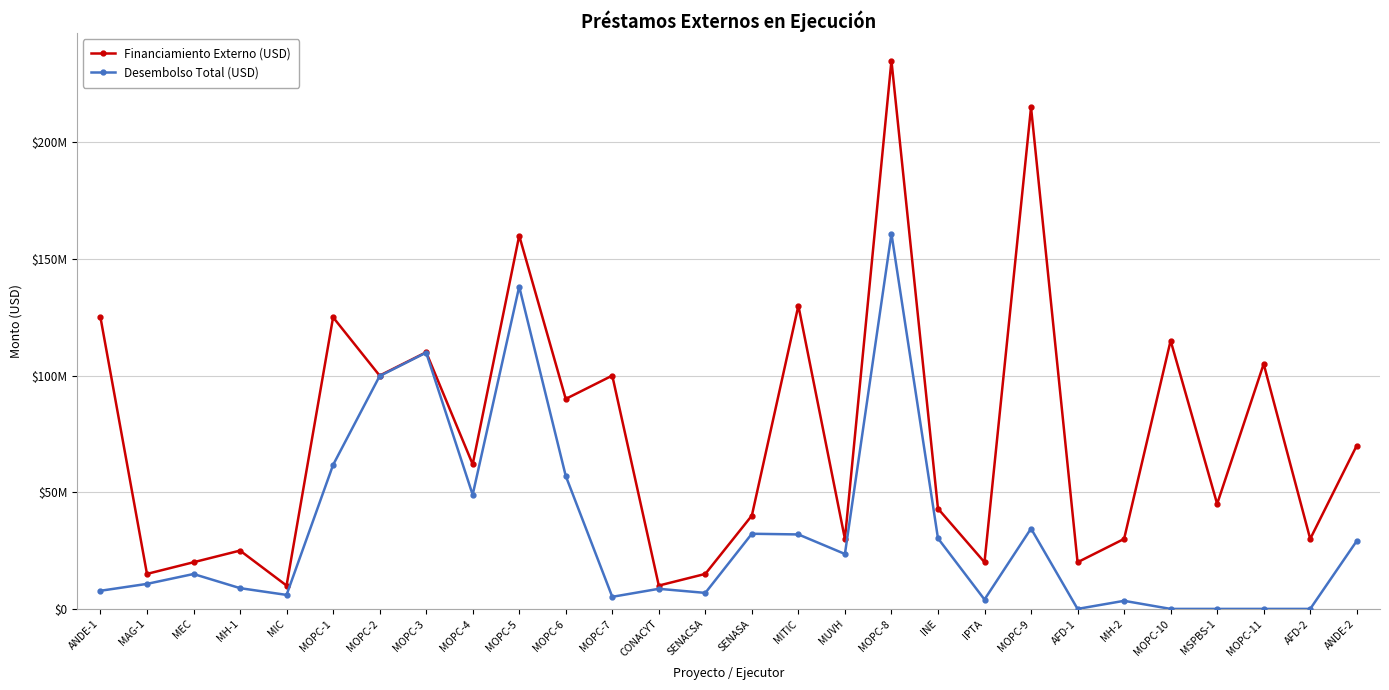

What is the difference between the maximum and second lowest values in the Desembolso Total (USD) series?

160858262.4